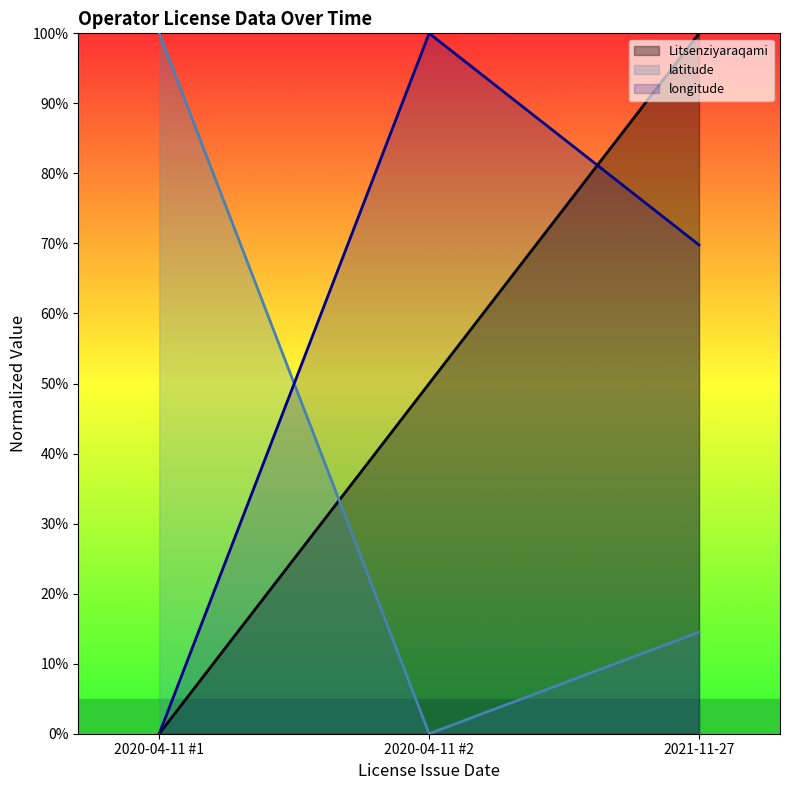

Between 2020-04-11 #1 and 2021-11-27, which series saw the biggest shift?

Litsenziyaraqami